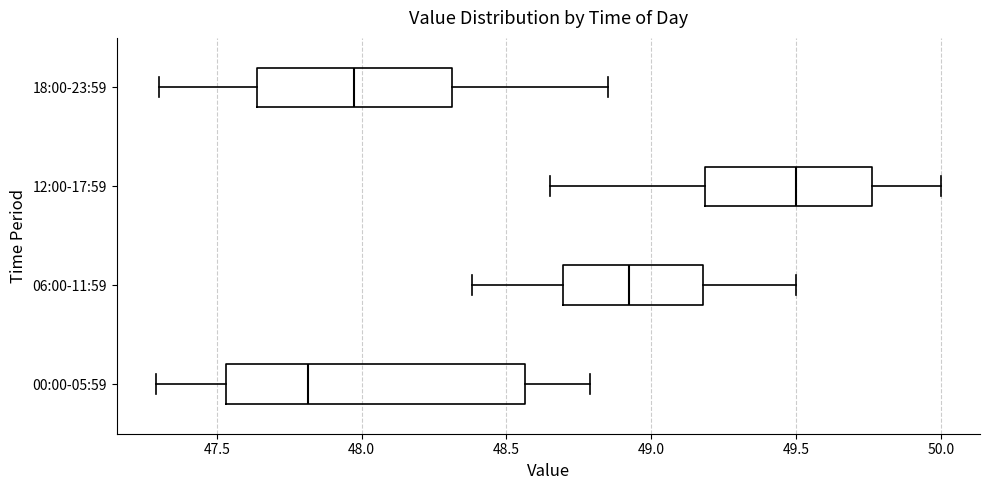

Which box has the furthest to the right median line?

12:00-17:59